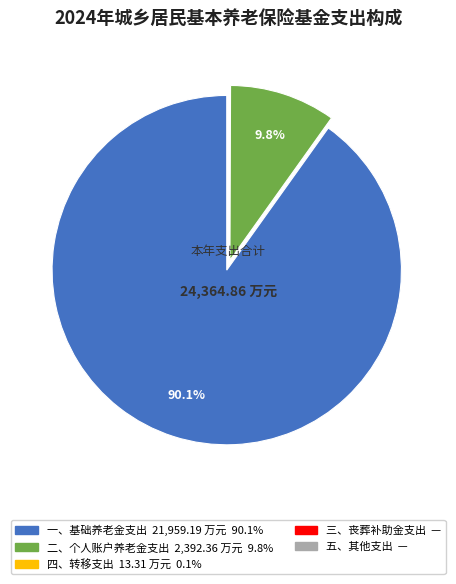

What percentage is the 二、个人账户养老金支出 slice, to the nearest percent?

10%